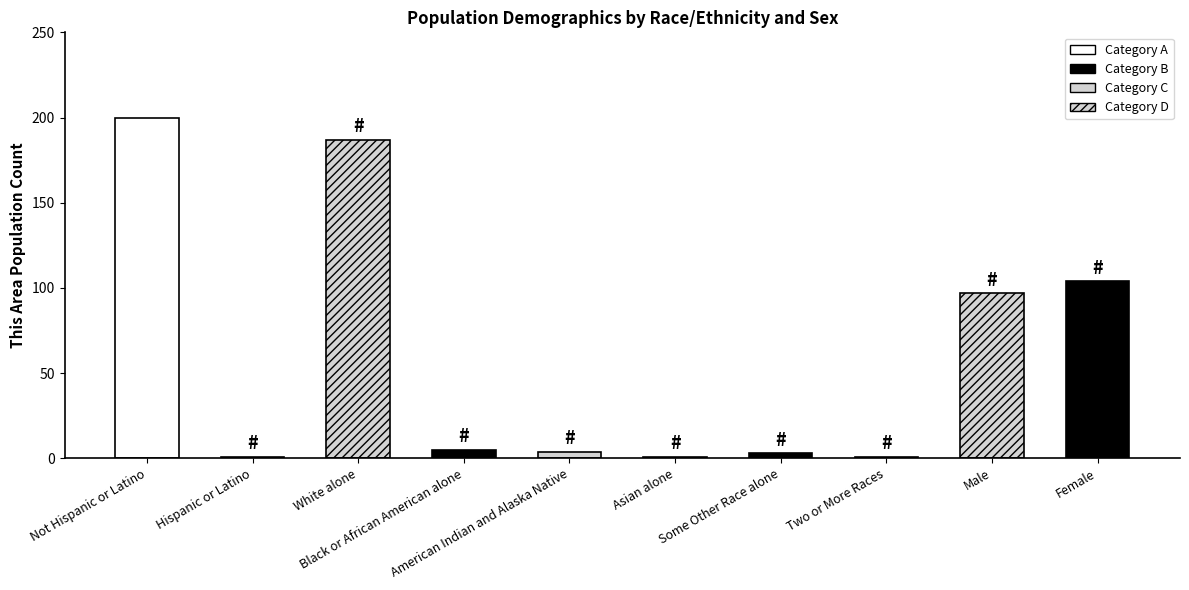

How many bars are there in total?

10